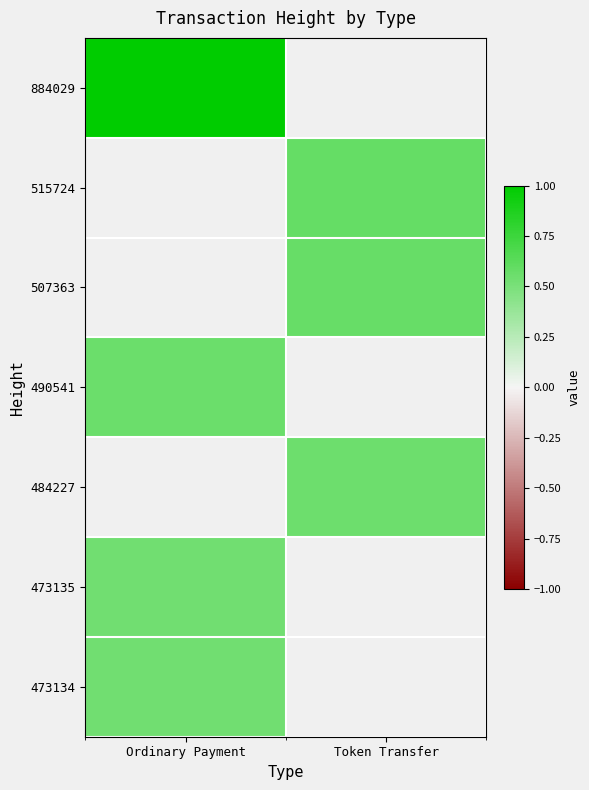

At which label is 884029 closest to 1?

Ordinary Payment